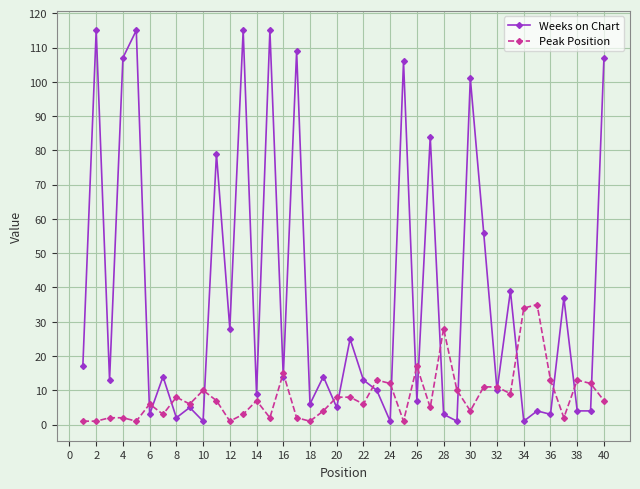

True or false: Peak Position and Weeks on Chart cross at least once.

True